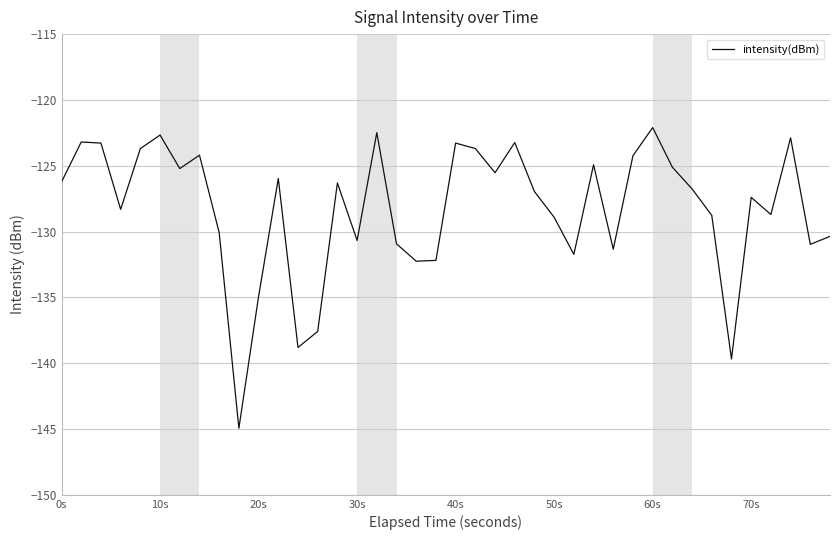

What is the minimum value shown in the chart?

-144.9